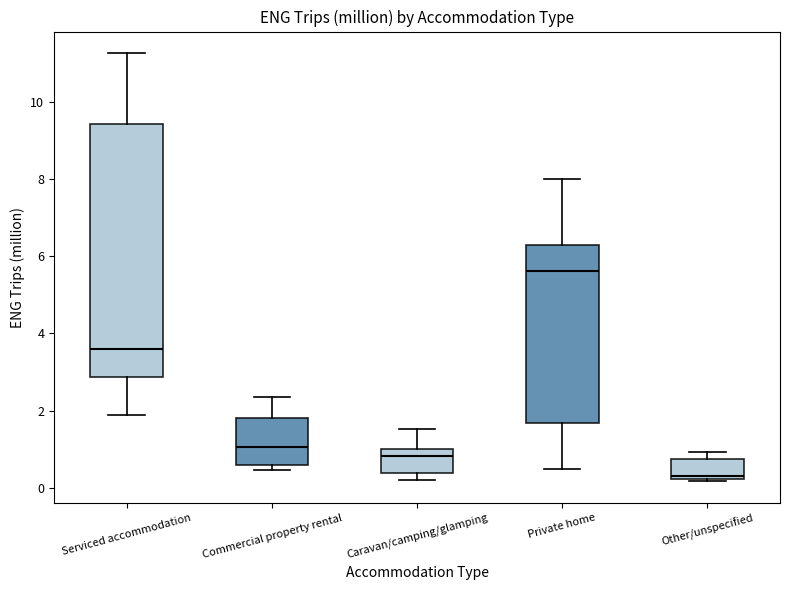

Reading left to right, read every box against the y-axis: the position of its median line, the range the box covers, and the ends of its whiskers. The values are not printed on the chart, so give them approximately, as read against the axis.

Serviced accommodation: median 3.6, box 2.8 to 9.4, whiskers 1.8 to 11.2
Commercial property rental: median 1.0, box 0.6 to 1.8, whiskers 0.4 to 2.4
Caravan/camping/glamping: median 0.8, box 0.4 to 1.0, whiskers 0.2 to 1.6
Private home: median 5.6, box 1.6 to 6.2, whiskers 0.4 to 8.0
Other/unspecified: median 0.2 (just above the box's lower edge), box 0.2 to 0.8, whiskers 0.2 (just below the box's lower edge) to 1.0